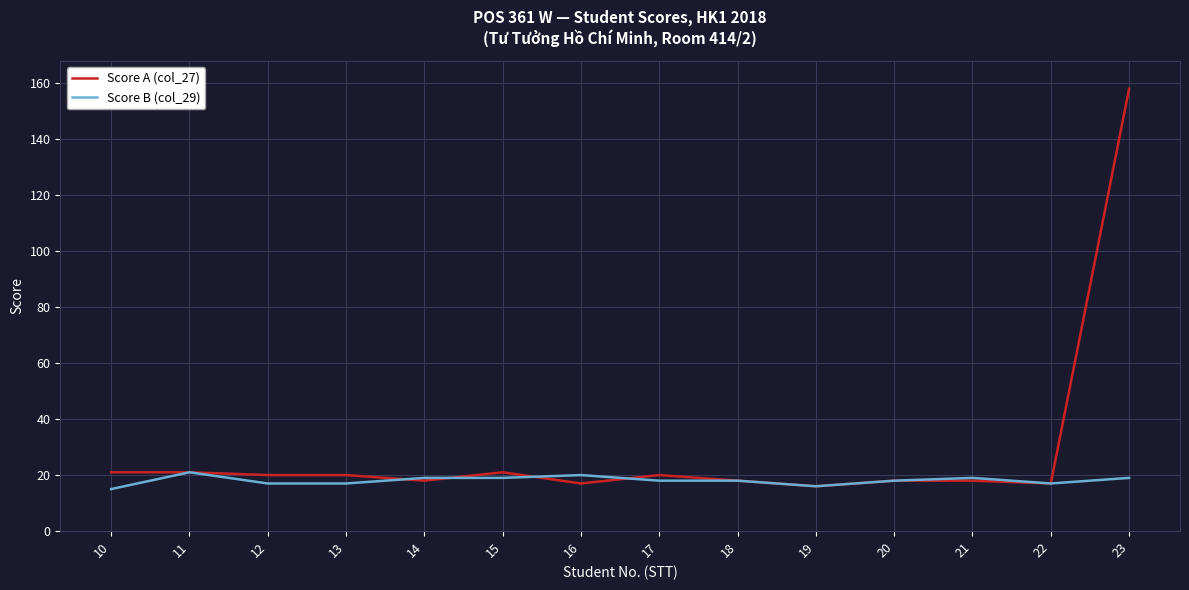

What are all the series names shown in the legend?

Score A (col_27), Score B (col_29)